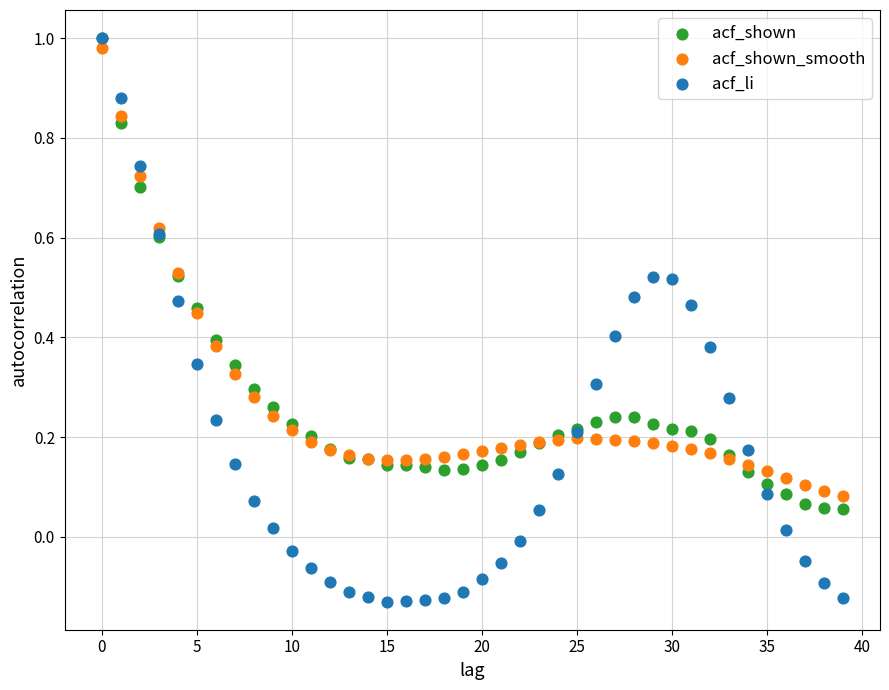

Which series has the widest spread of Y values?

acf_li